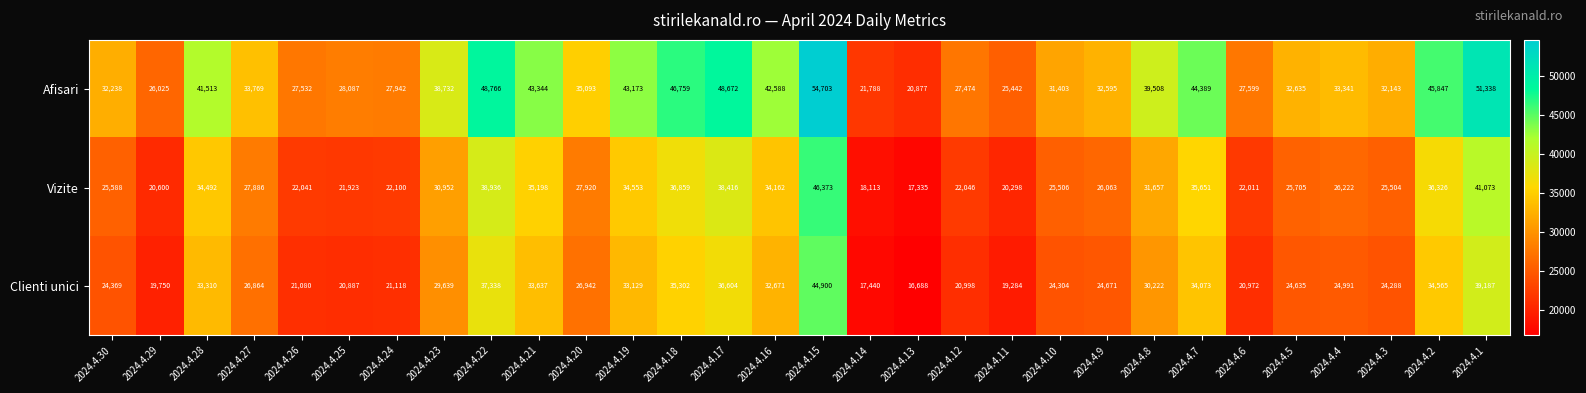

What is the sum of the Vizite values at 2024.4.5 and 2024.4.9?

51768